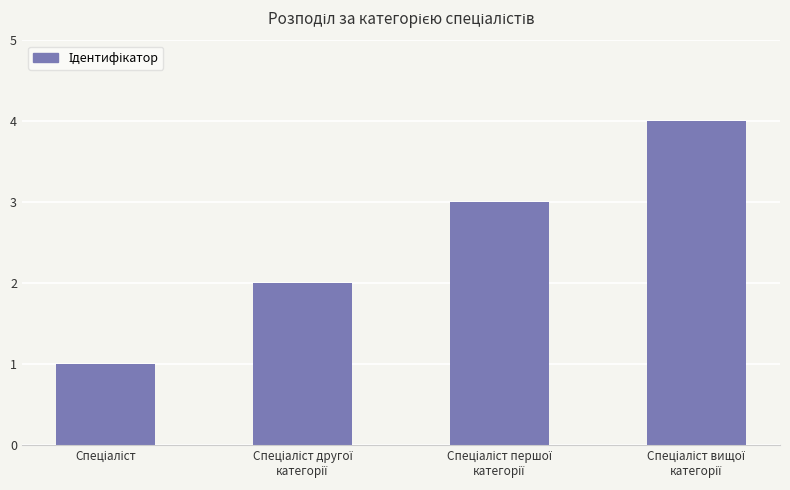

What is the sum of all values?

10